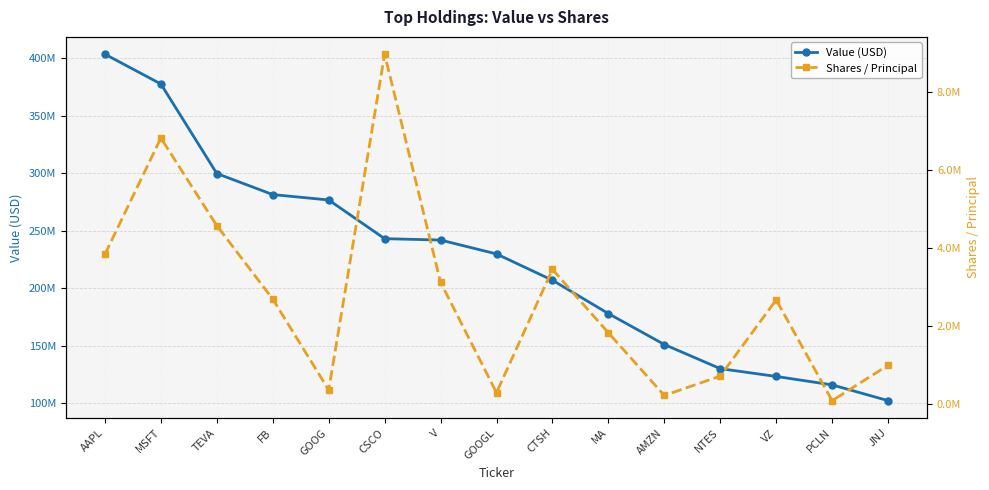

What is the label of the 1st point from the right?

JNJ